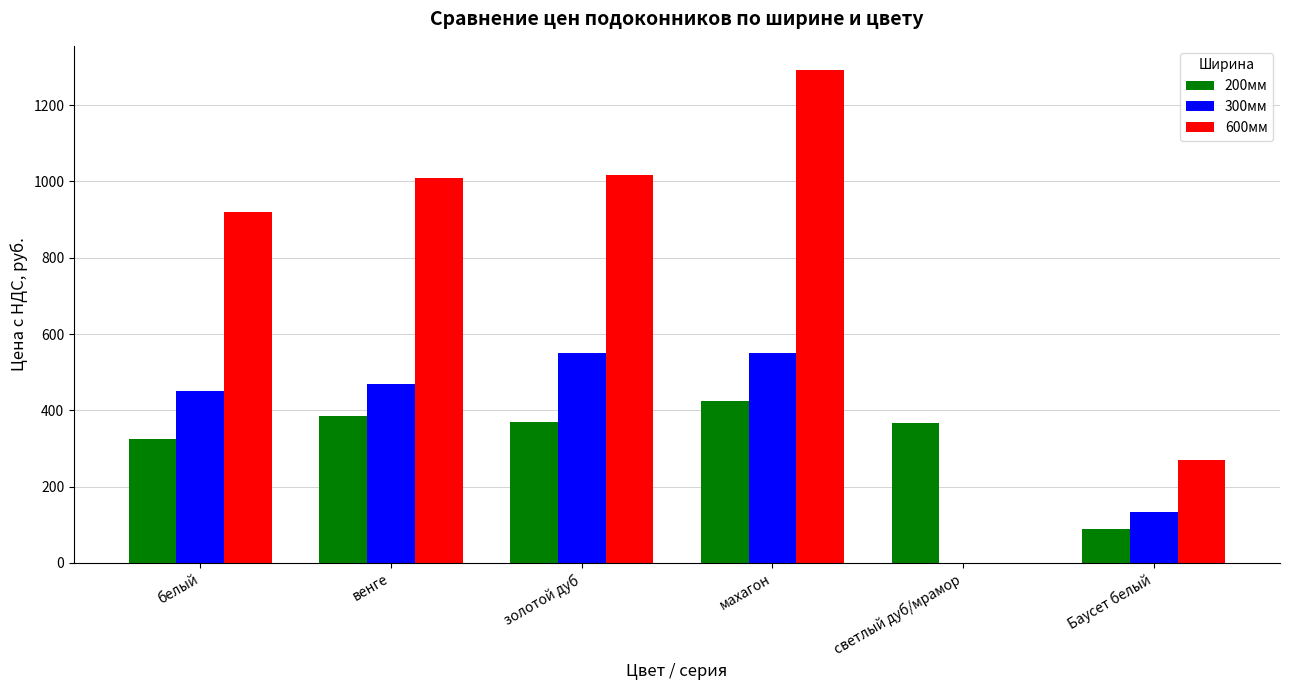

Are the bars grouped side by side (vs. stacked)?

Yes